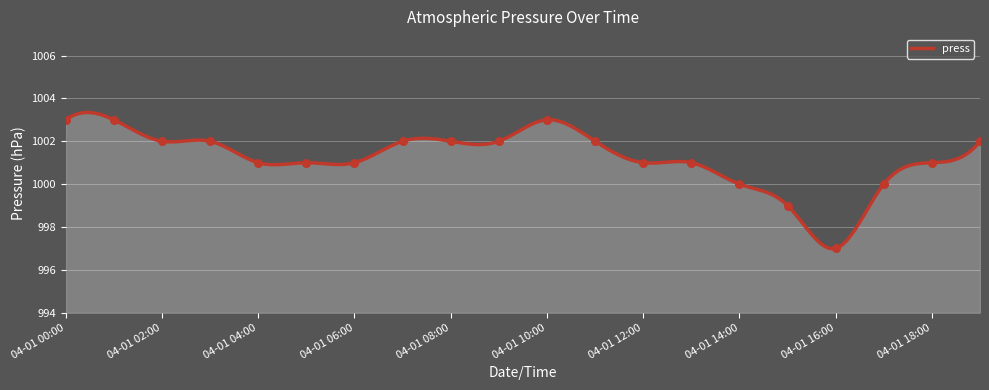

Approximately how many times larger is the value at 04-01 10:00 compared to 04-01 14:00?

1.0